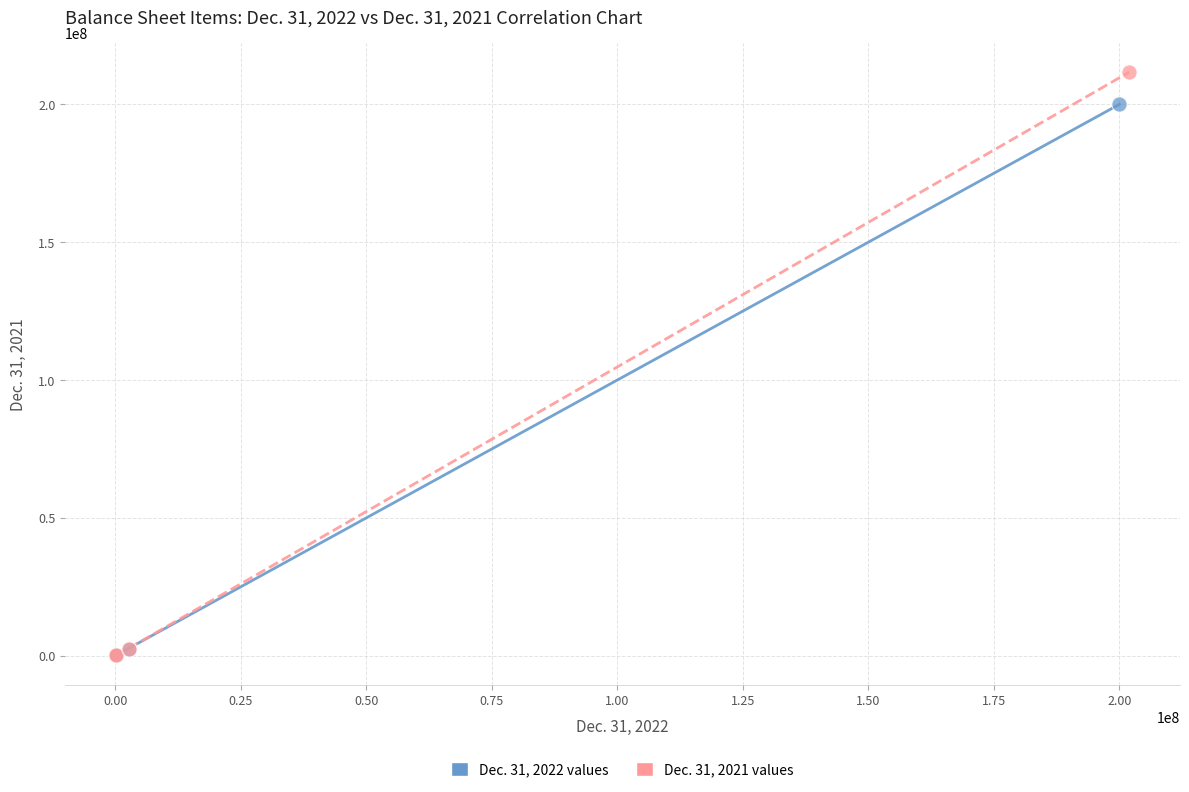

Which series contains the highest Y value?

Dec. 31, 2021 values